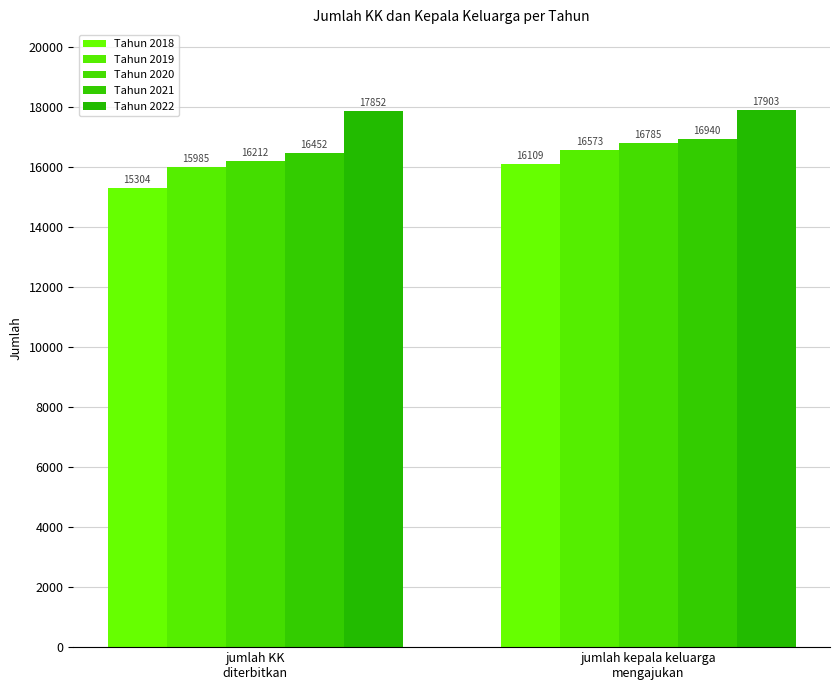

What is the sum of the Tahun 2018 values at jumlah kepala keluarga
mengajukan and jumlah KK
diterbitkan?

31413